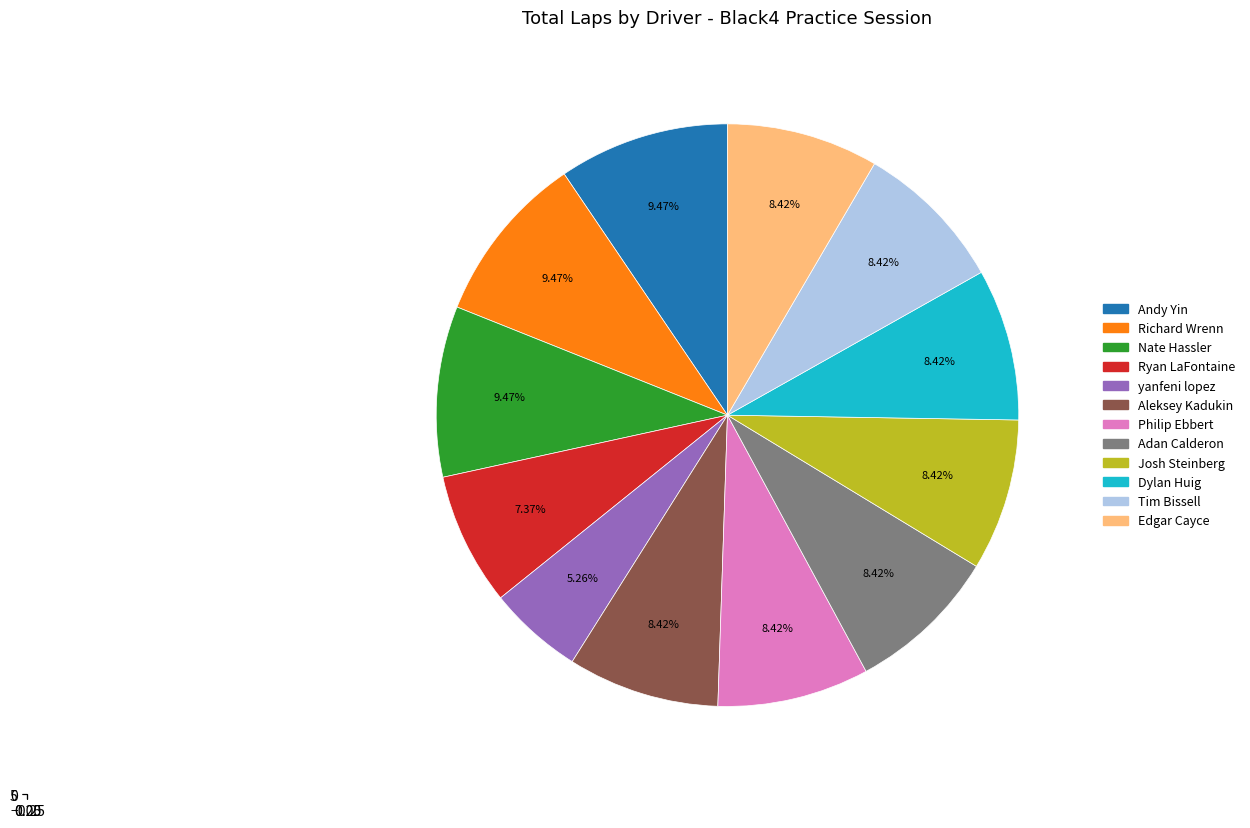

What is the change in value from yanfeni lopez to Tim Bissell?

+3